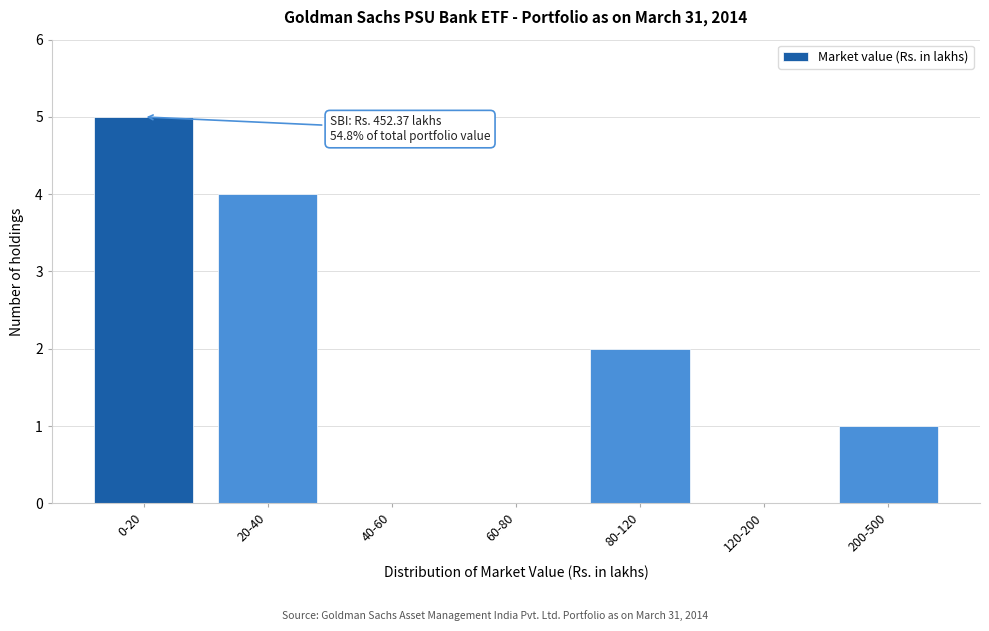

Reading left to right, list all the values displayed in this chart.

0-20=5	20-40=4	40-60=0	60-80=0	80-120=2	120-200=0	200-500=1